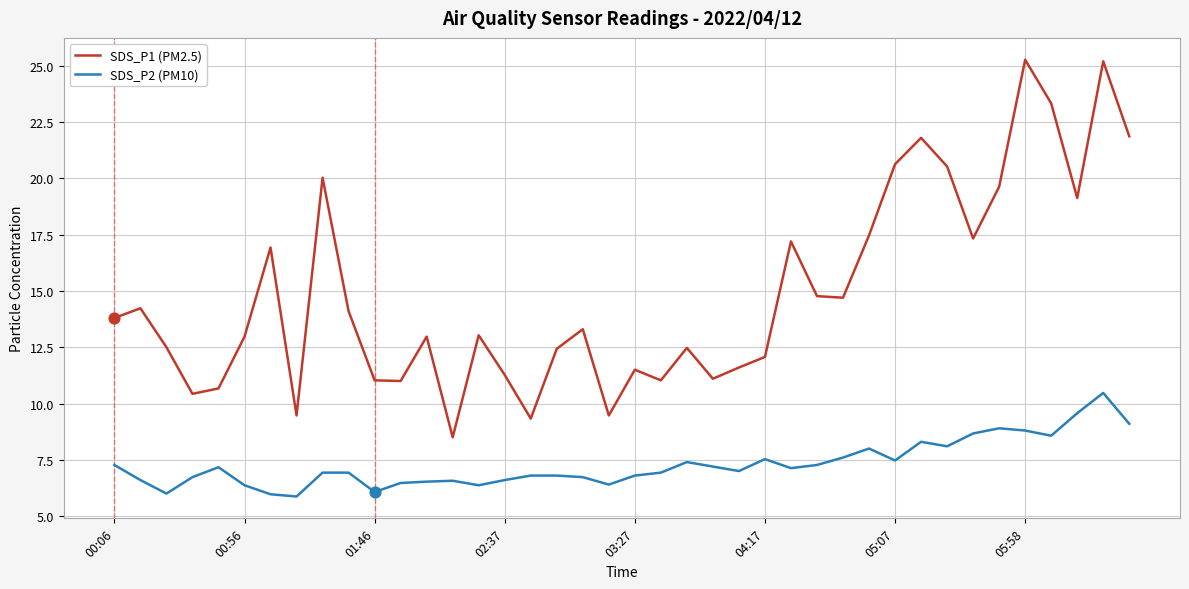

At how many categories does at least one series exceed 14?

18